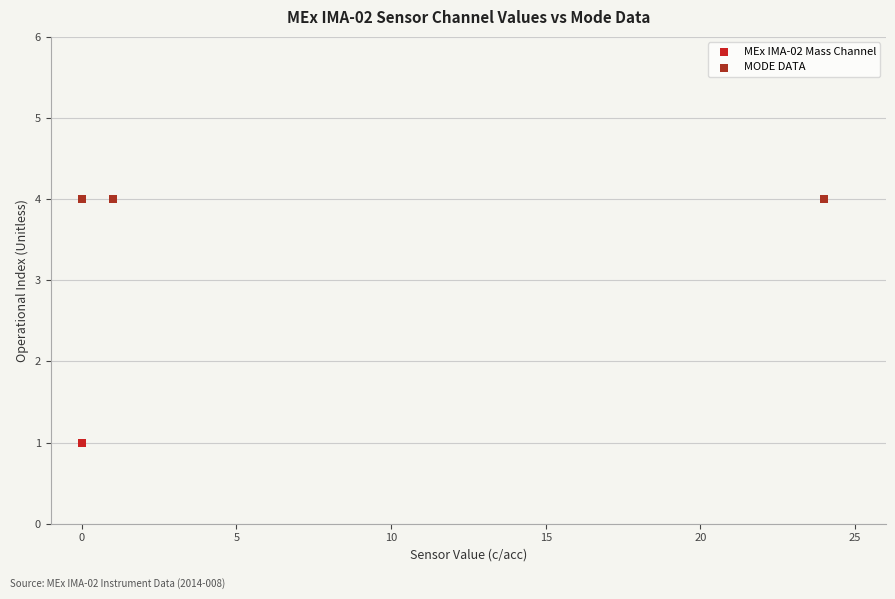

Which series contains the lowest Y value?

MEx IMA-02 Mass Channel